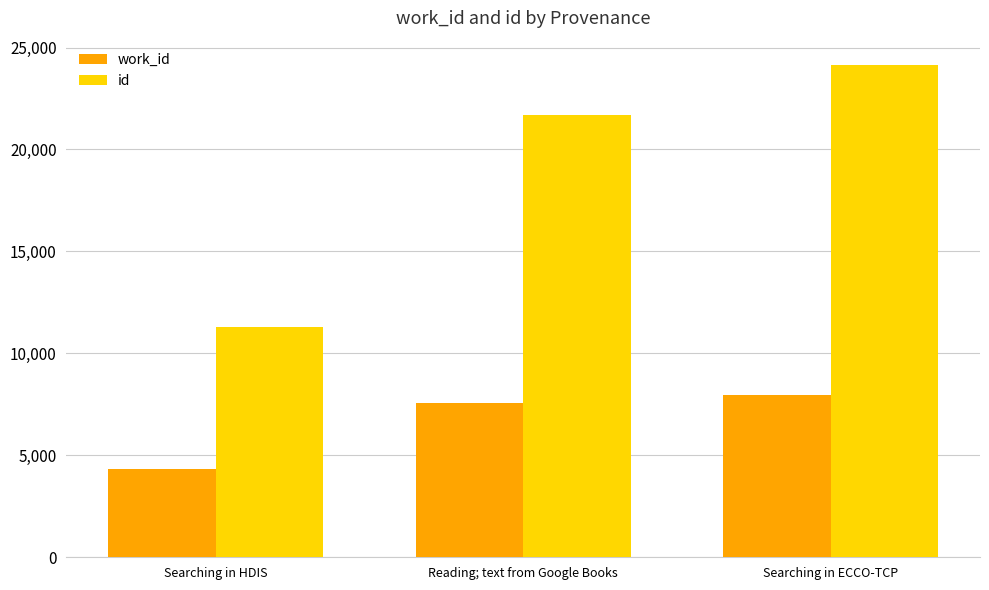

What is the total value across all series at Searching in HDIS?

15626